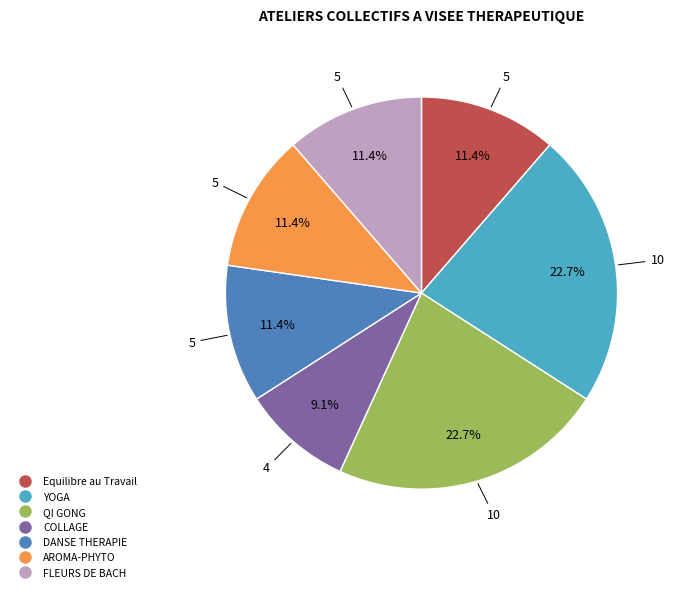

How much of the chart is everything except COLLAGE?

90.9%